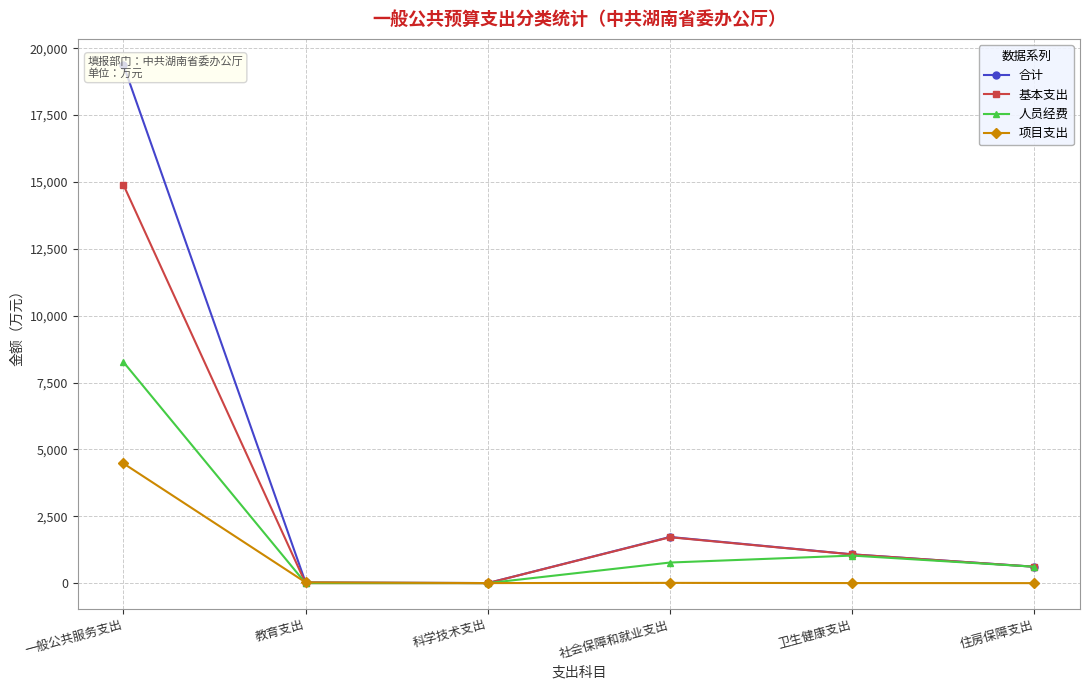

Where is the first local maximum for 人员经费?

卫生健康支出